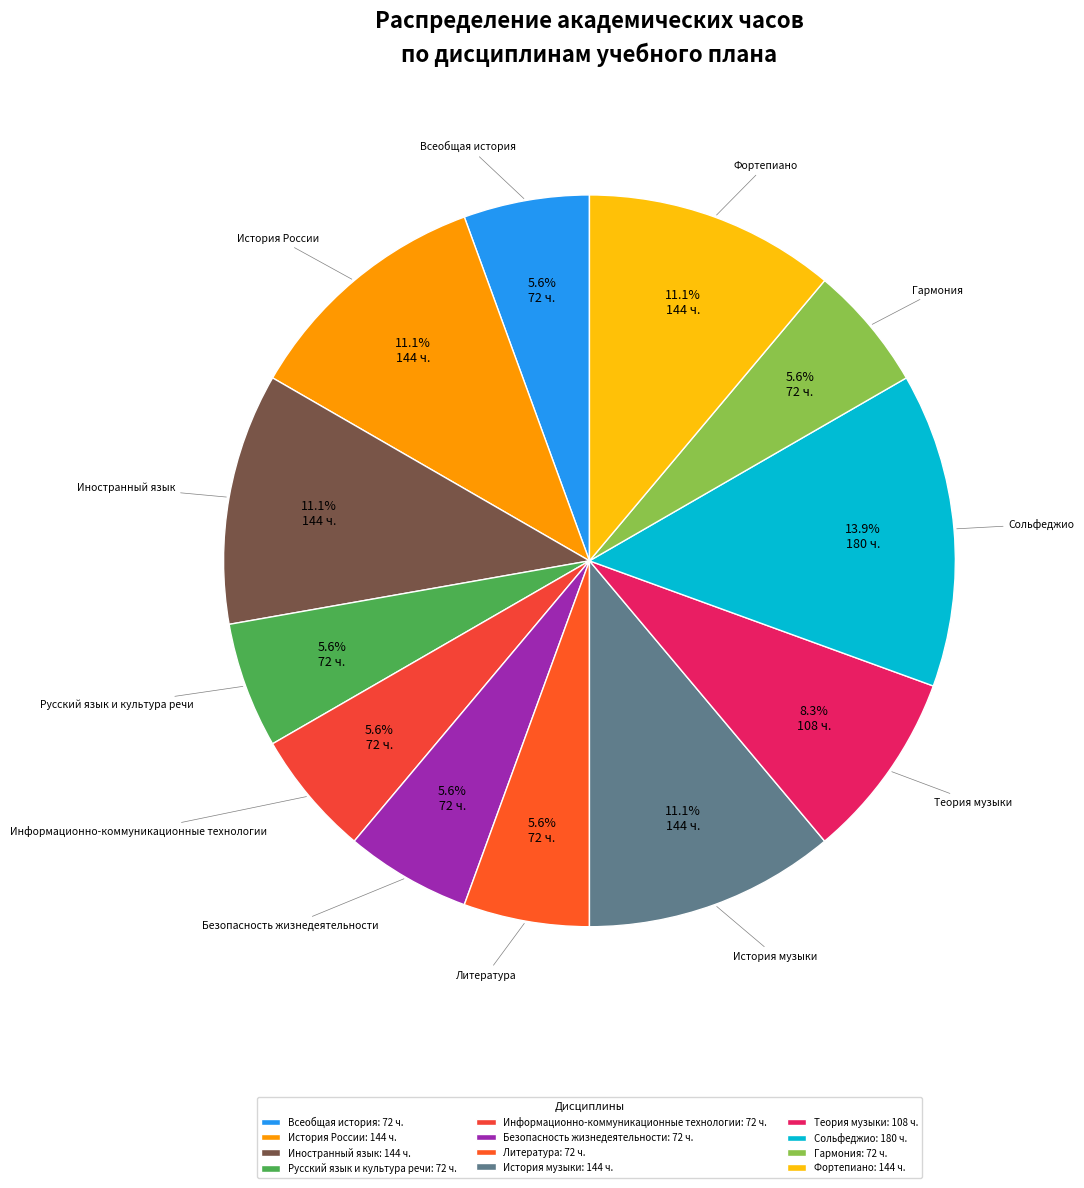

How many segments does this pie chart have?

12